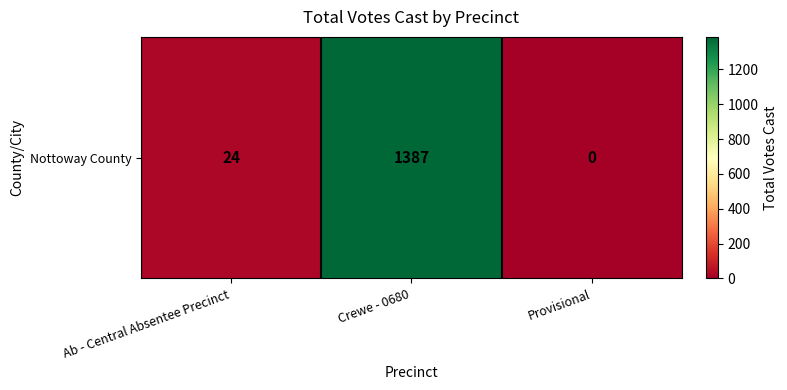

Which has a higher value, Provisional or Crewe - 0680?

Crewe - 0680